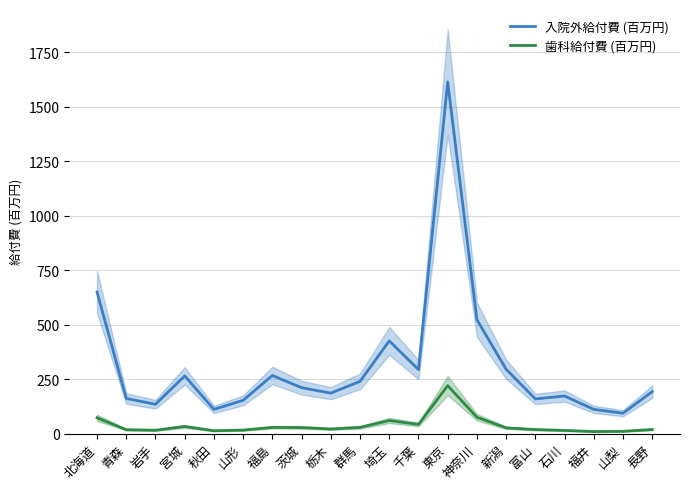

Which series has the widest spread of values?

入院外給付費 (百万円)